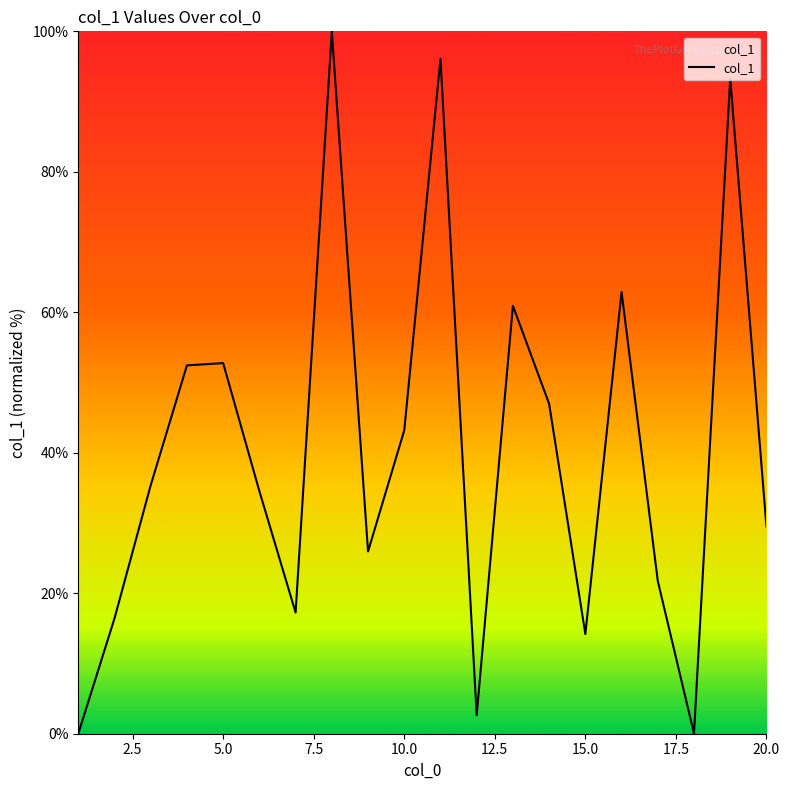

What is the greatest value displayed?

100.0